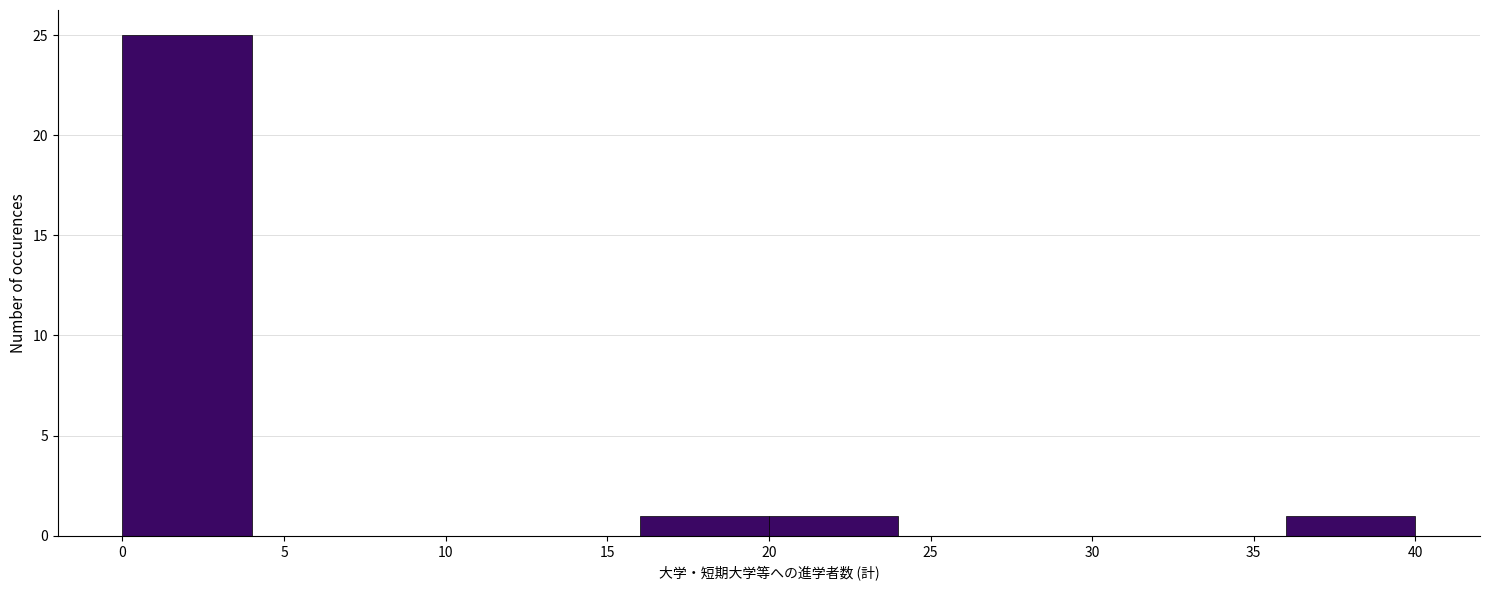

What is the height of the bar covering 20 to 24 on the x-axis? The values are not printed on the chart, so give them approximately, as read against the axis.

1